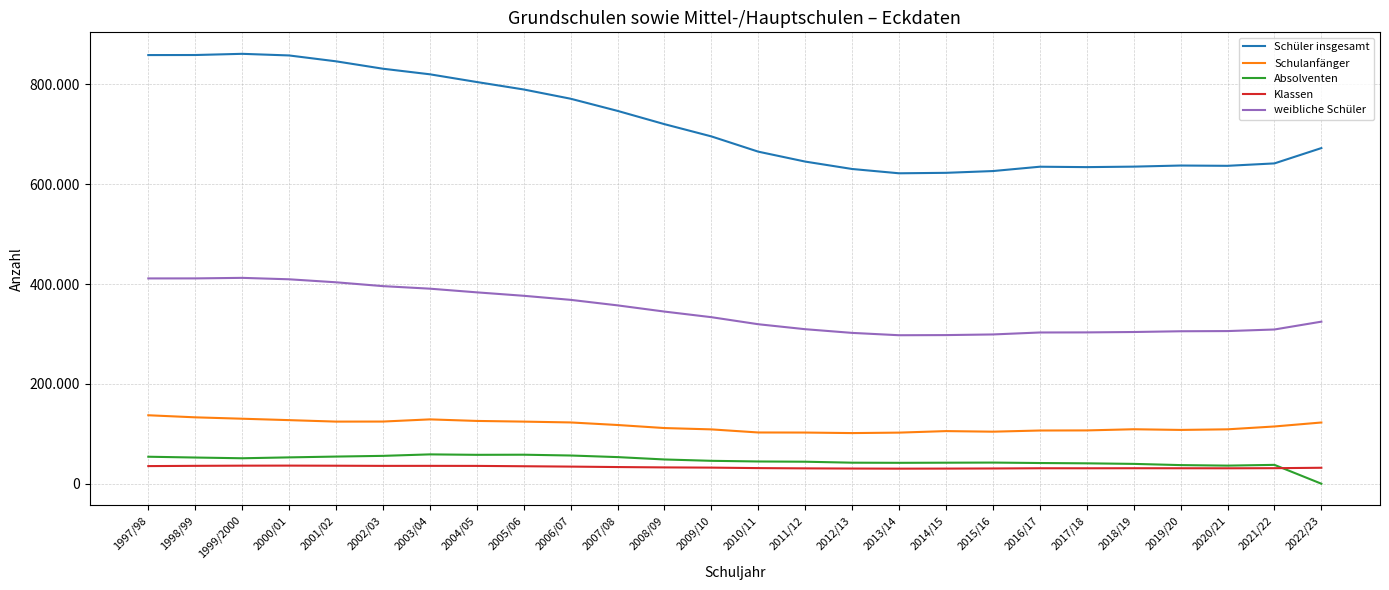

Does the chart have visible grid lines?

Yes